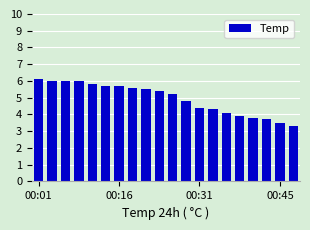

What is the average value?

4.9